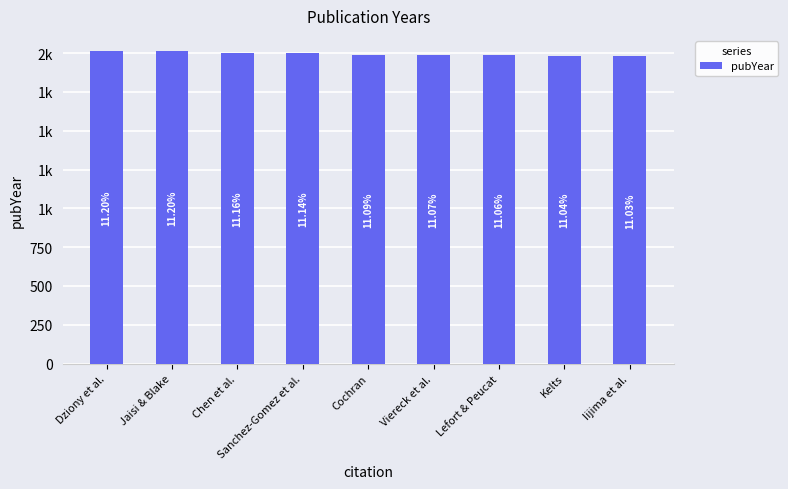

Where is the data nearest to the value 1995?

Sanchez-Gomez et al.